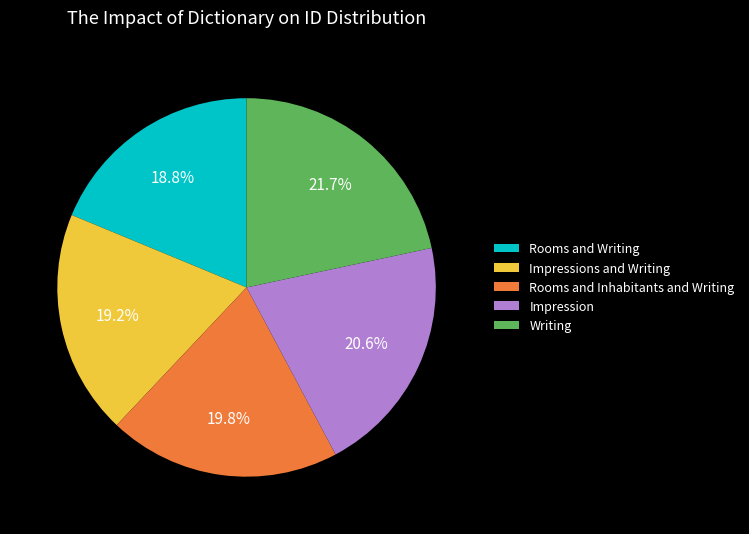

To the nearest percent, what portion does Writing represent?

22%